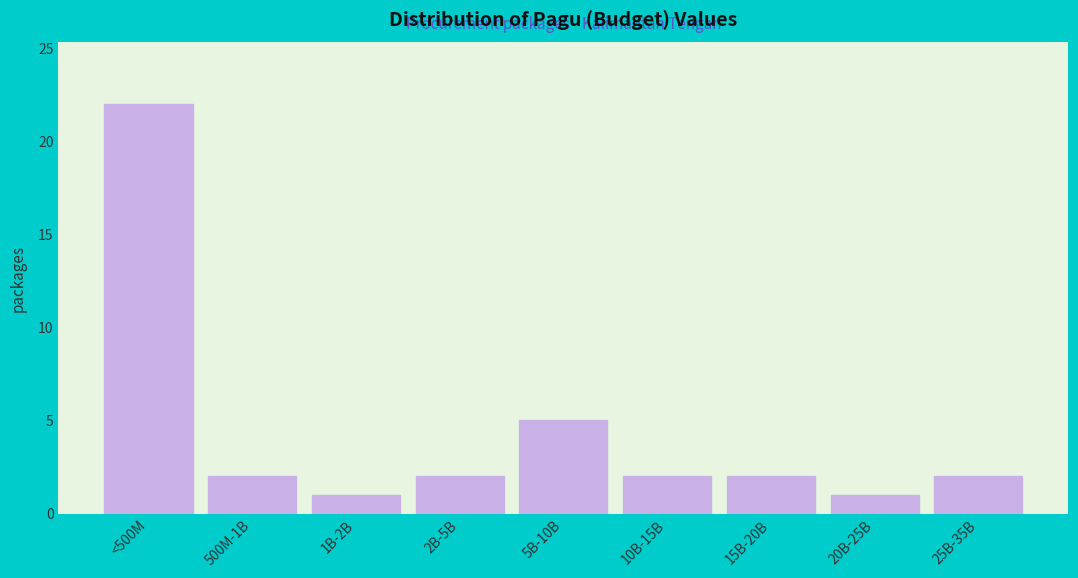

Reading left to right, list all the values displayed in this chart.

22	2	1	2	5	2	2	1	2